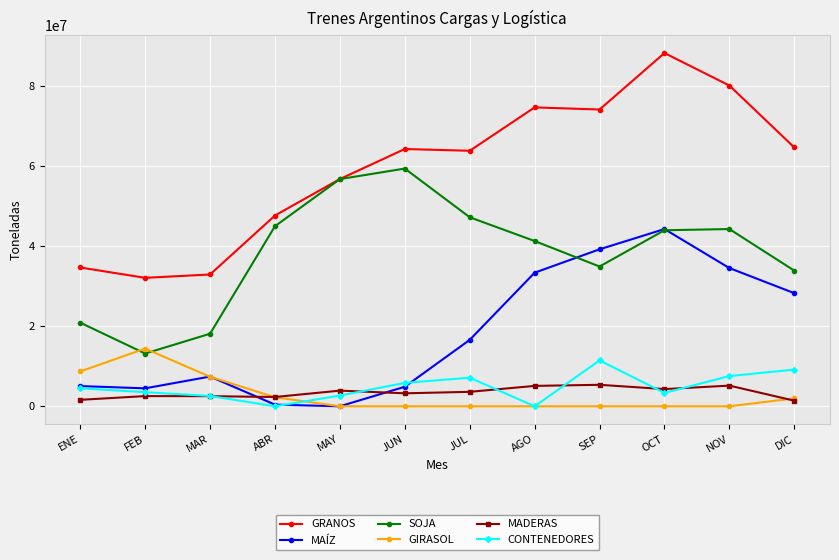

Which category has the highest value across all series?

OCT